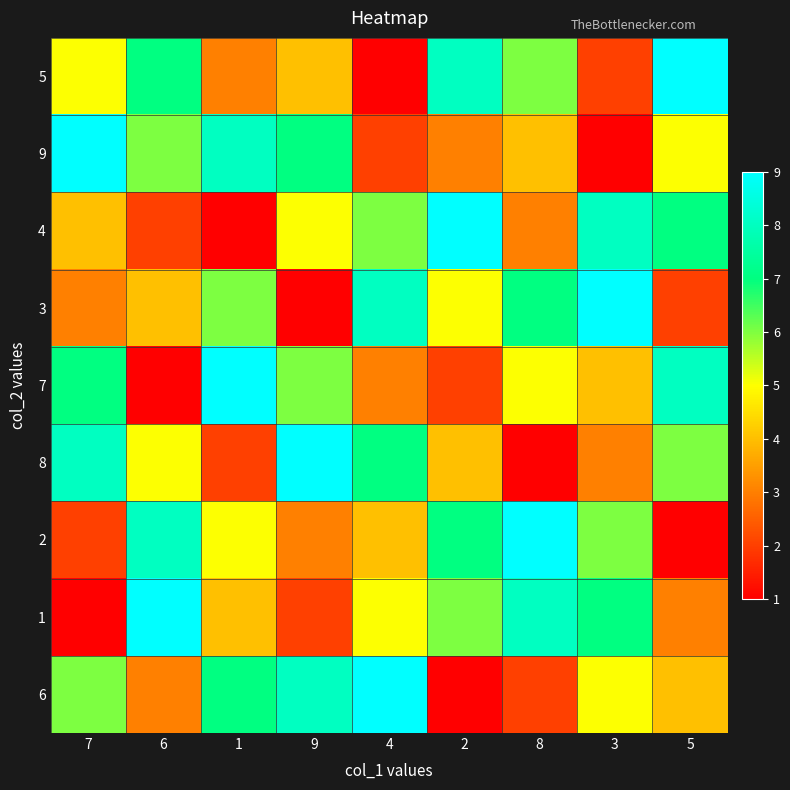

At which category does the chart reach its peak across all series?

5